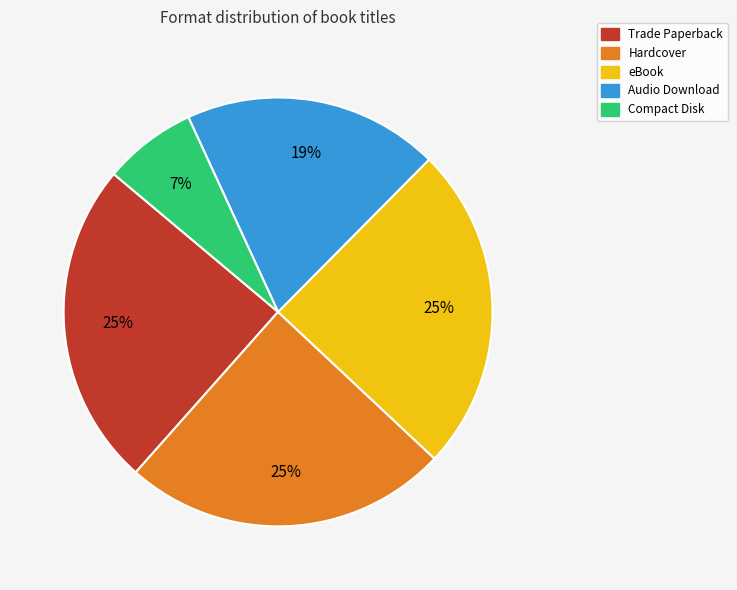

Is the sum of Audio Download and Trade Paperback greater than half?

No